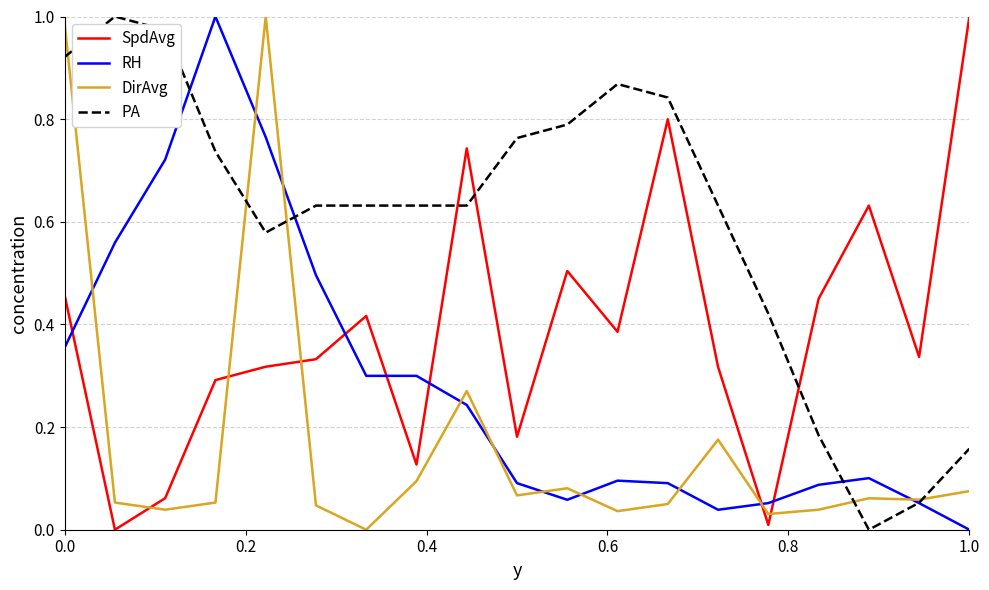

Which series ends up on top after the final intersection of RH and DirAvg?

DirAvg